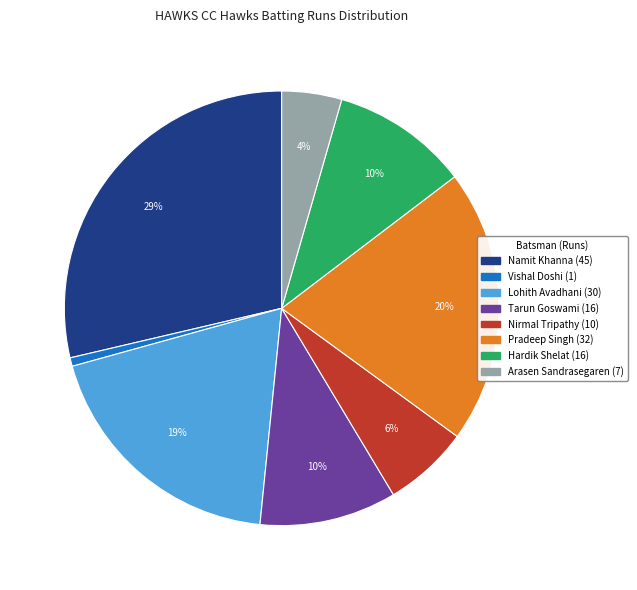

To the nearest percent, what is the average slice percentage?

12%